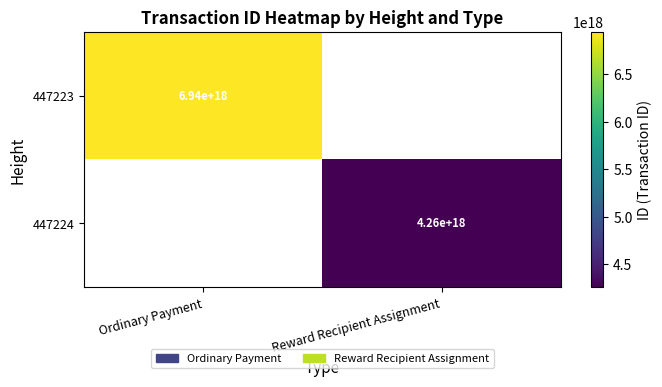

The value of 447224 at Reward Recipient Assignment is 4260000000000000000. True or false?

True